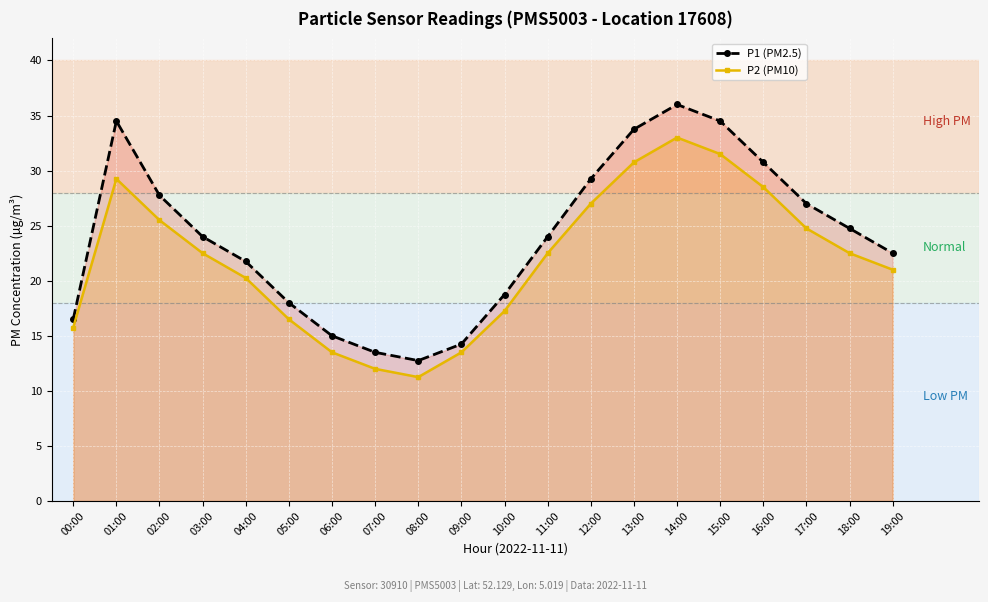

What is the highest value of the P1 (PM2.5) series?

36.0